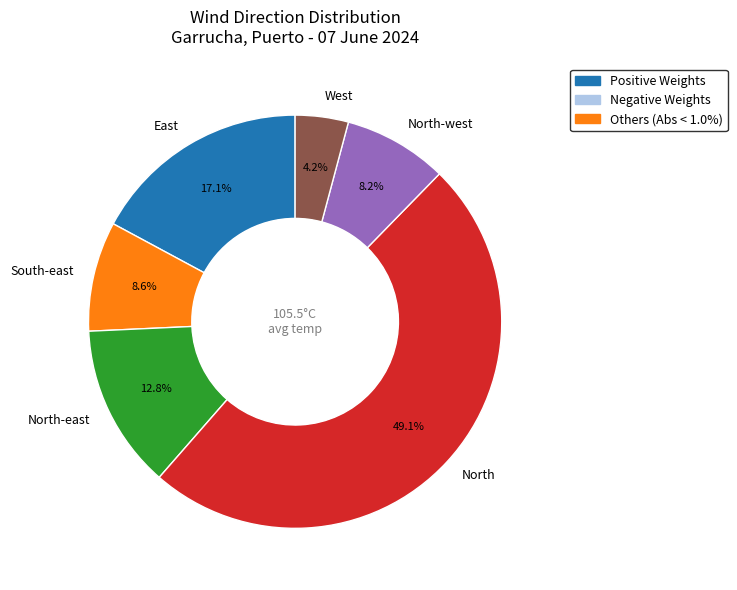

To the nearest percent, what is the combined percentage of East and North-west?

25%